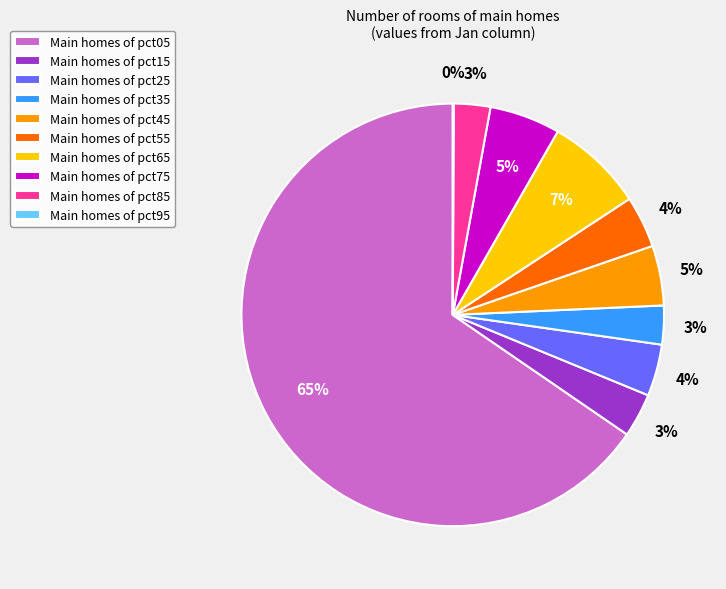

To the nearest percent, what is the average slice percentage?

10%